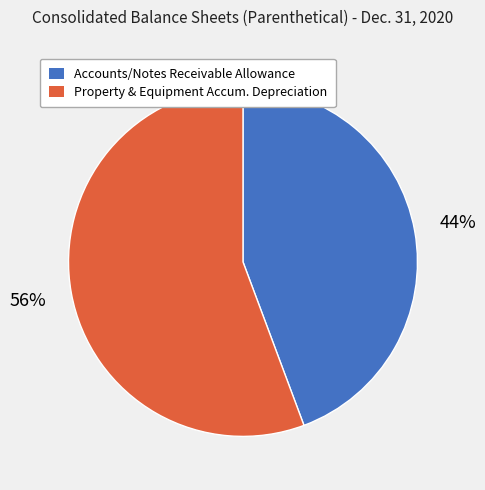

To the nearest percent, what is the average slice percentage?

50%